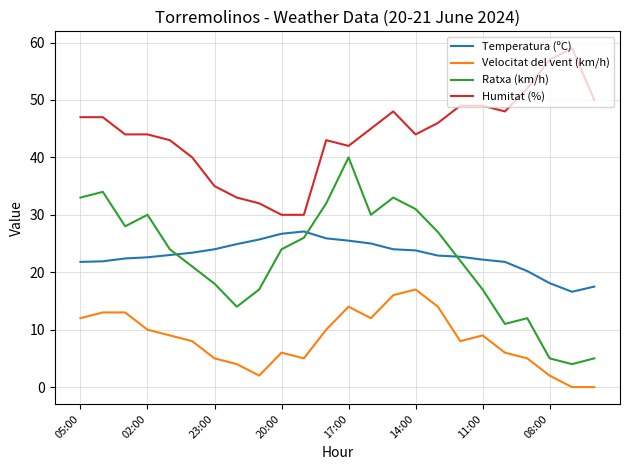

What is the minimum value for Ratxa (km/h)?

4.0